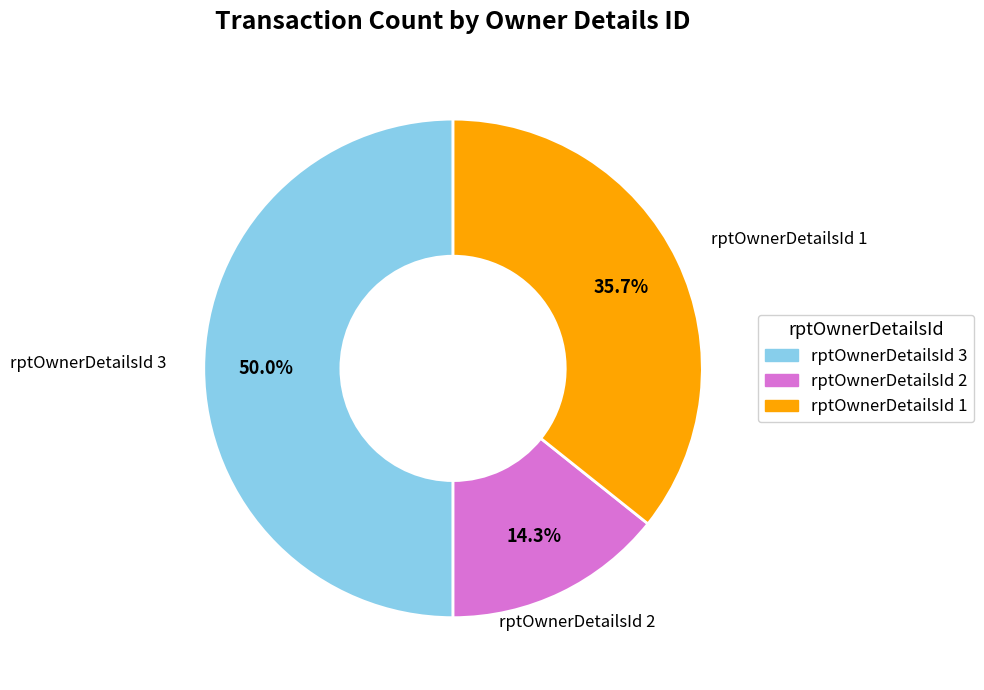

Count the number of slices in the pie.

3